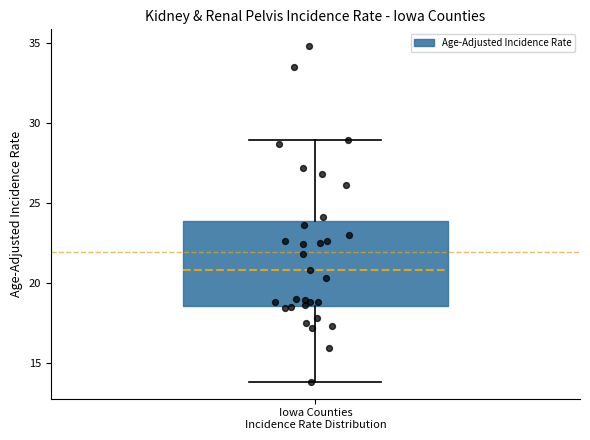

Where does the lower whisker of the box for Iowa Counties Incidence Rate Distribution end on the y-axis? The values are not printed on the chart, so give them approximately, as read against the axis.

14.0